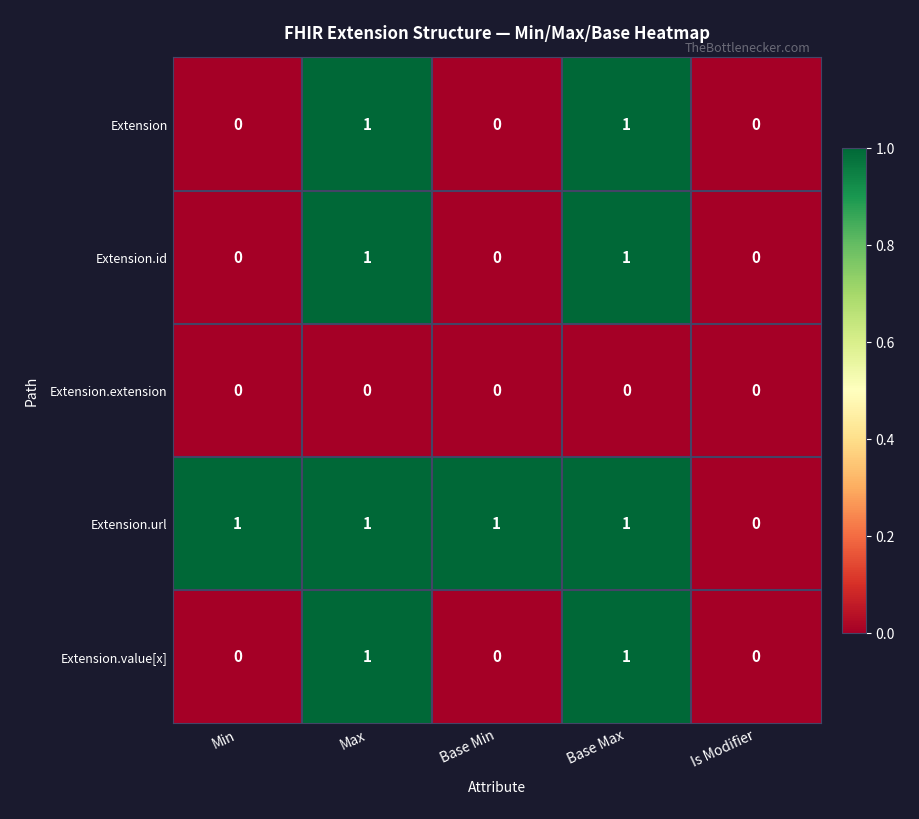

Which series has the largest total across all categories?

Extension.url